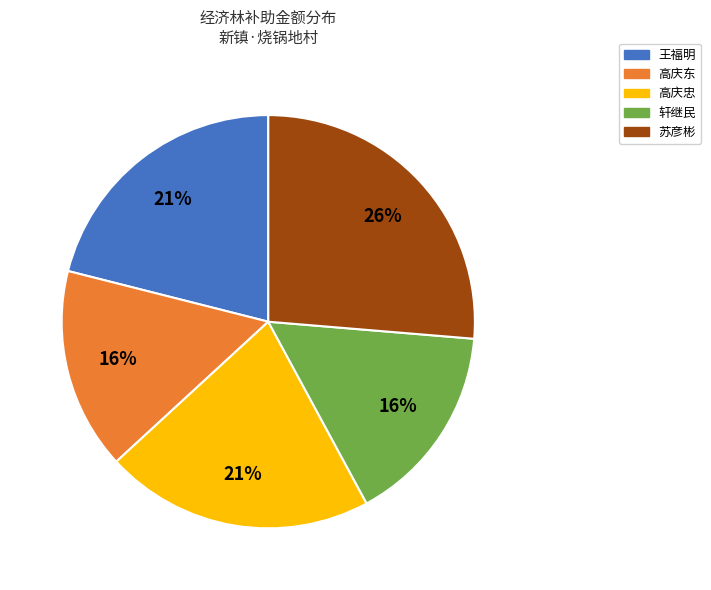

Does any single category account for the majority?

No